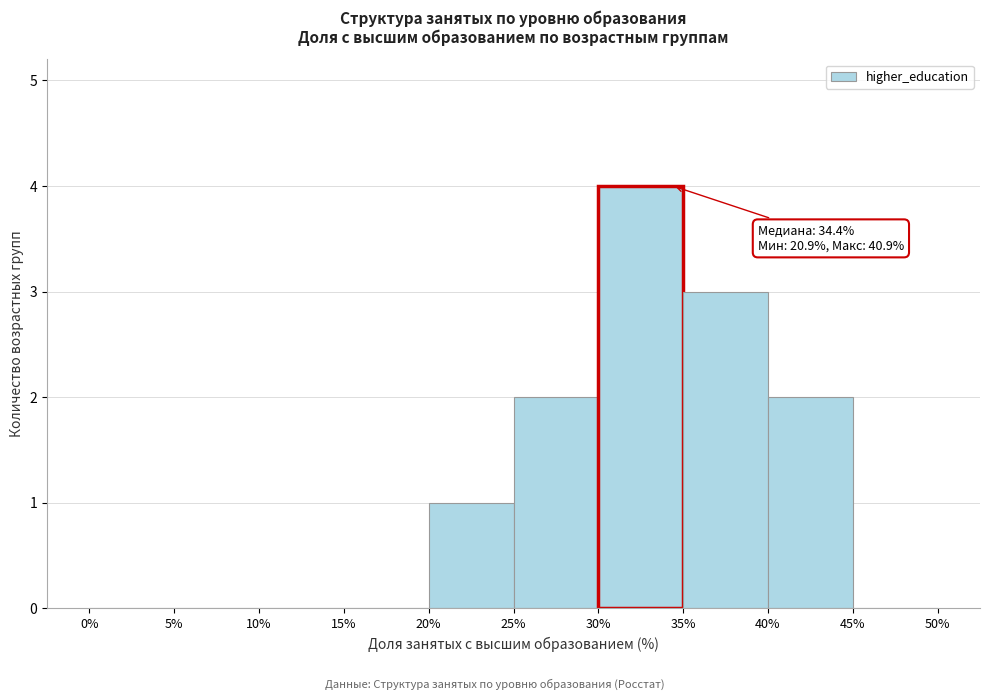

Which range on the x-axis has the tallest bar?

30% to 35%